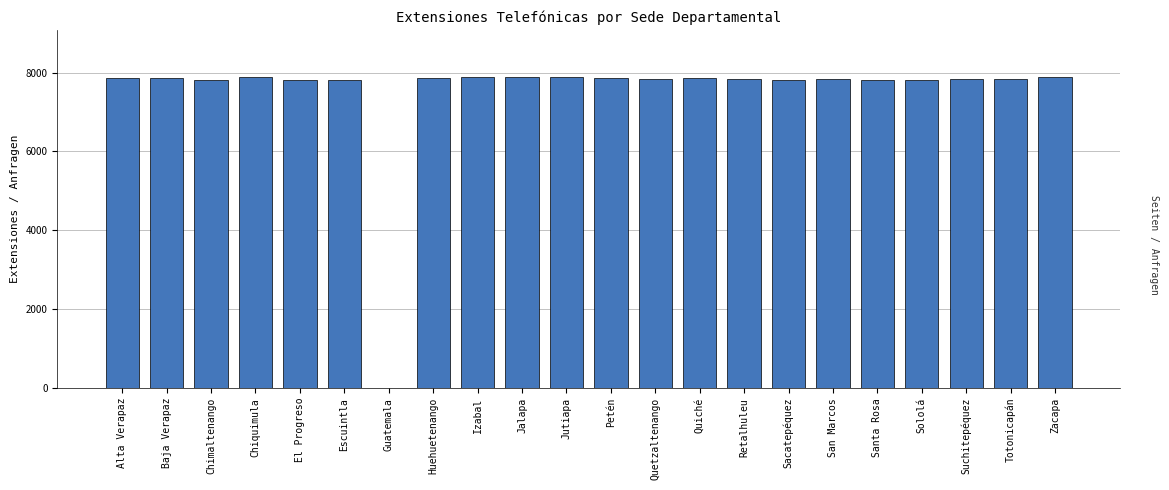

Is it true that the value at Jutiapa is 11733?

False